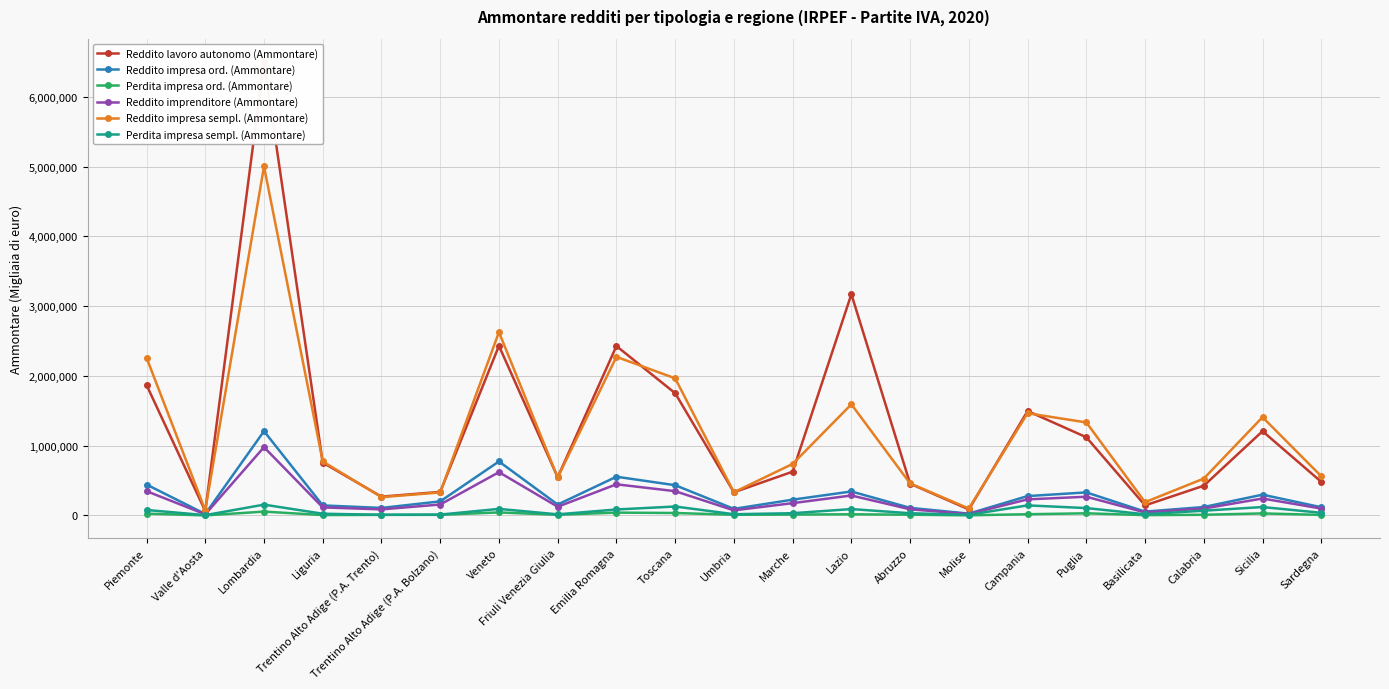

Between Lazio and Calabria, which series saw the biggest shift?

Reddito lavoro autonomo (Ammontare)